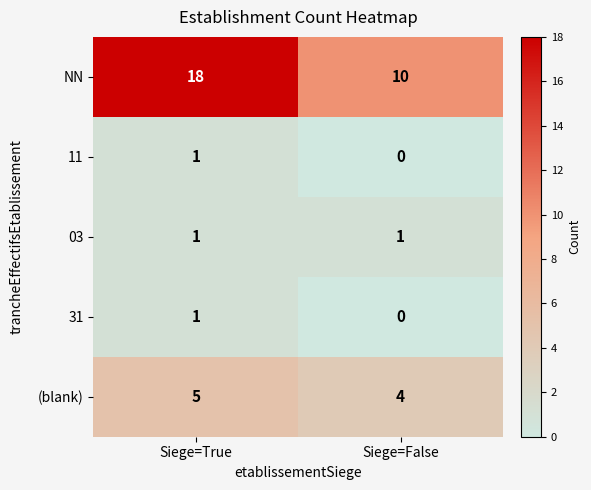

What is the difference between the NN values at Siege=True and Siege=False?

8